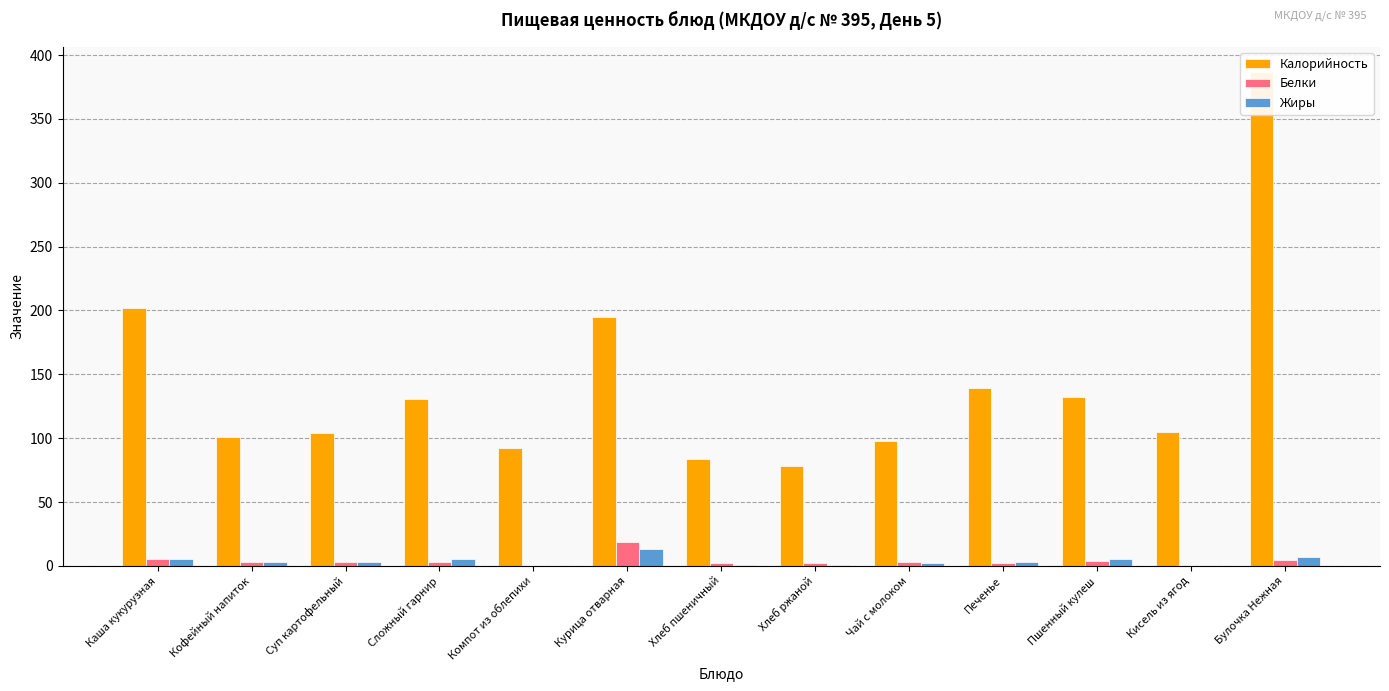

The value of Жиры at Курица отварная is 4.8. True or false?

False